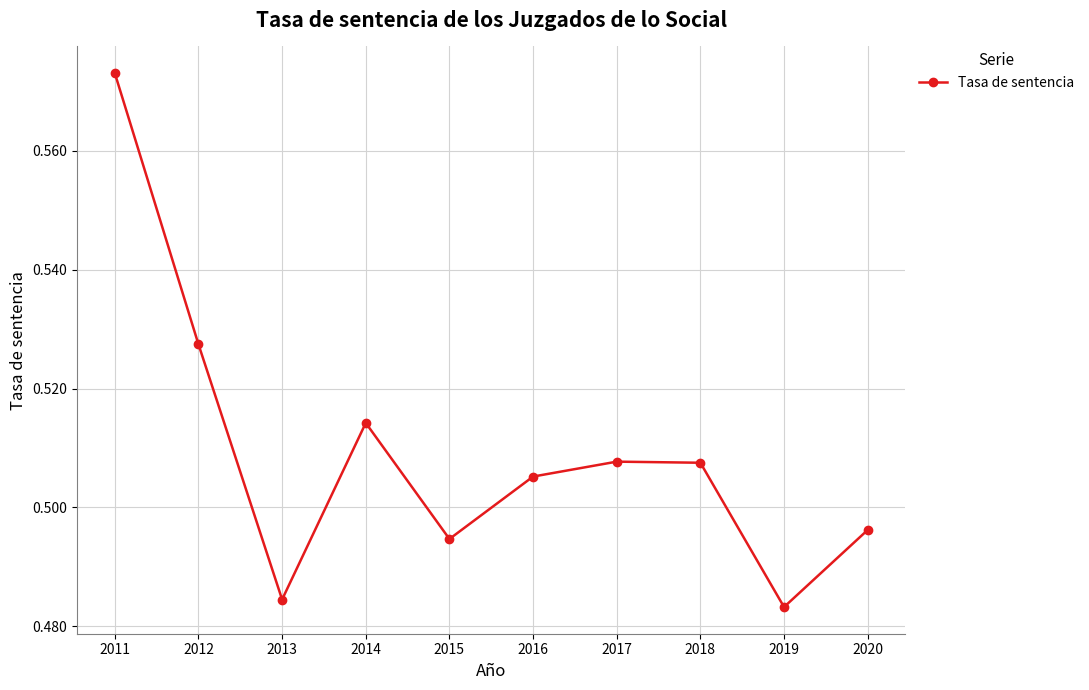

What is the value of the 2nd point from the left?

0.5